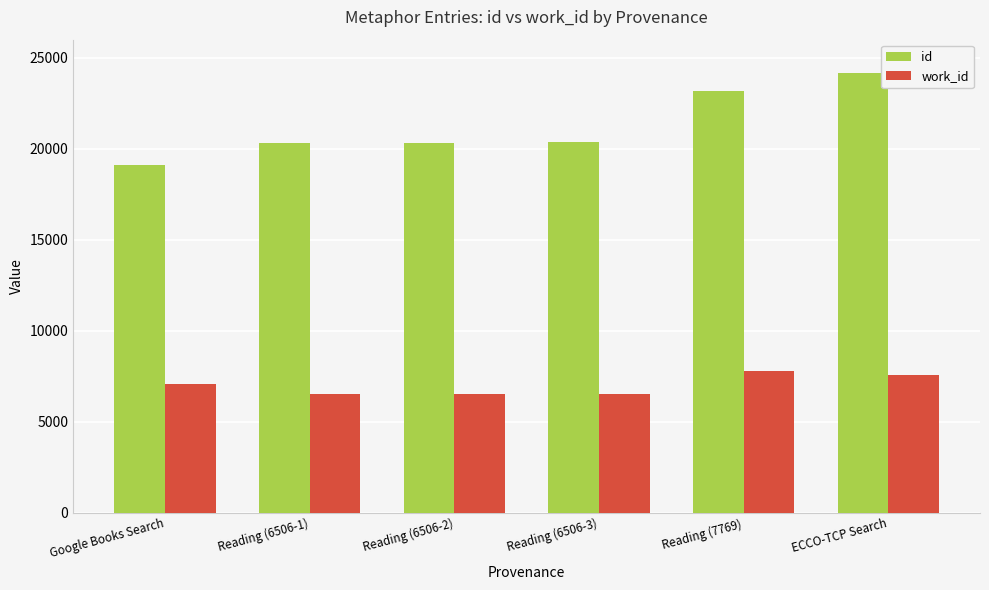

How many bars are there in total?

12